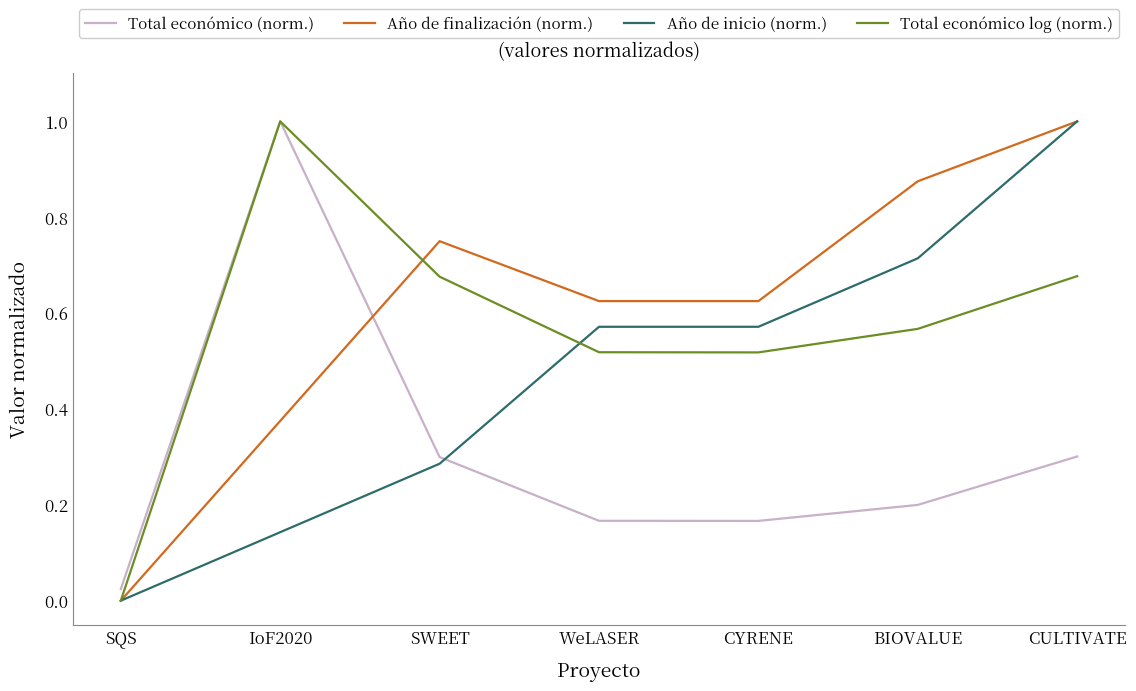

What position from the right is IoF2020?

6